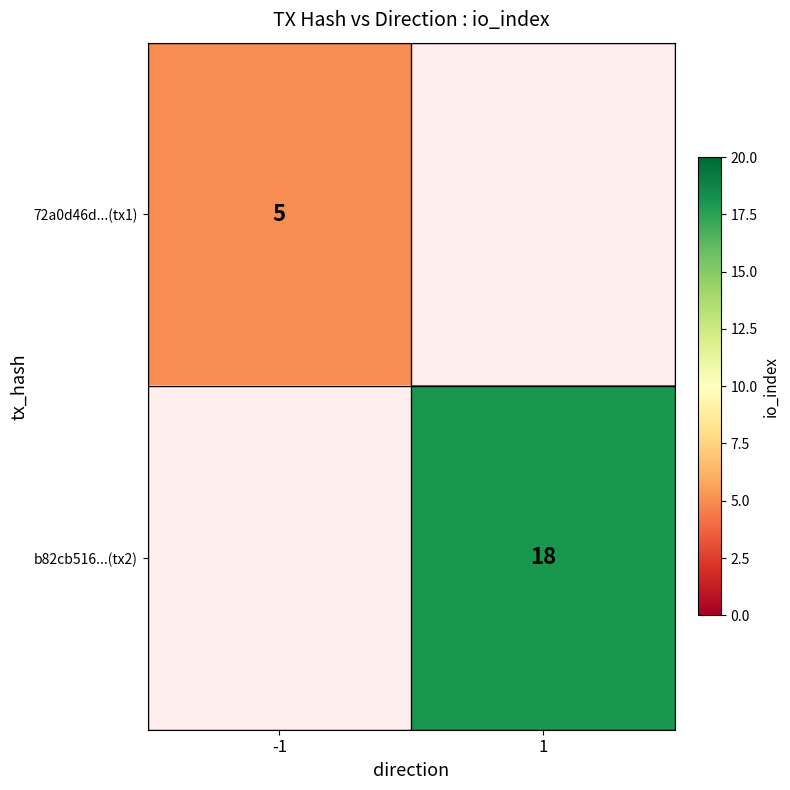

At how many categories does at least one series exceed 11?

1